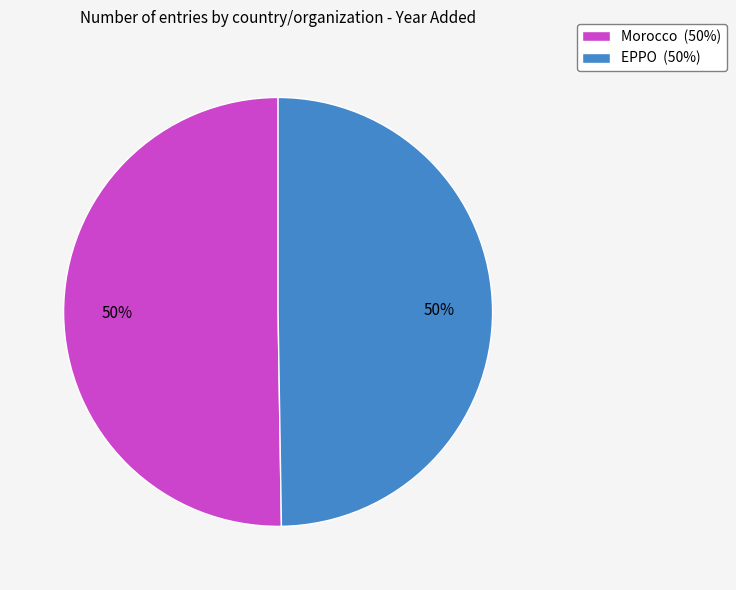

Is the sum of Morocco (50%) and EPPO (50%) greater than half?

Yes